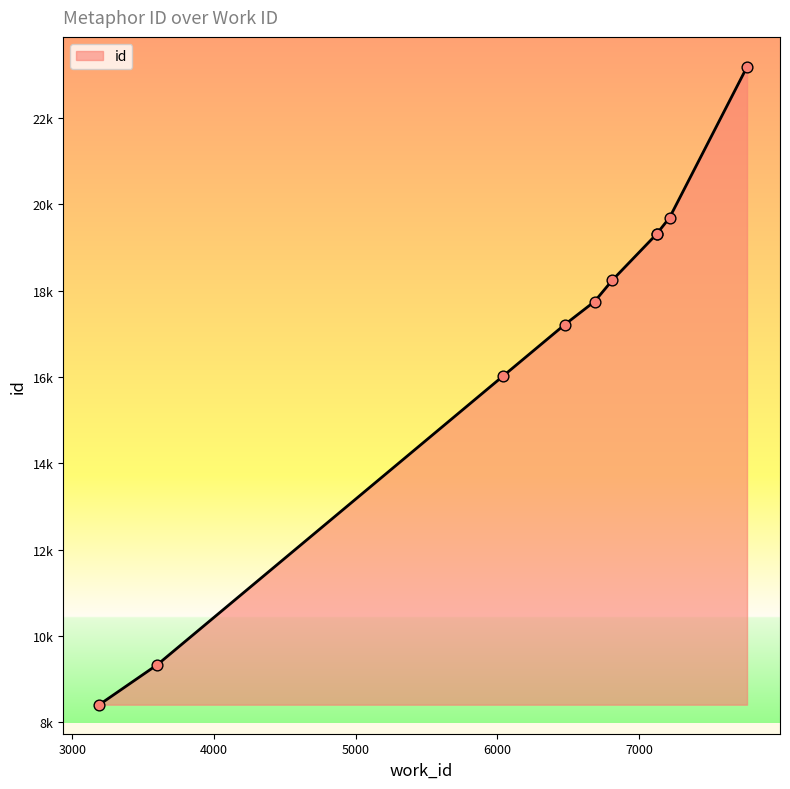

What is the ratio of the value at 7126 to the value at 3600?

2.1